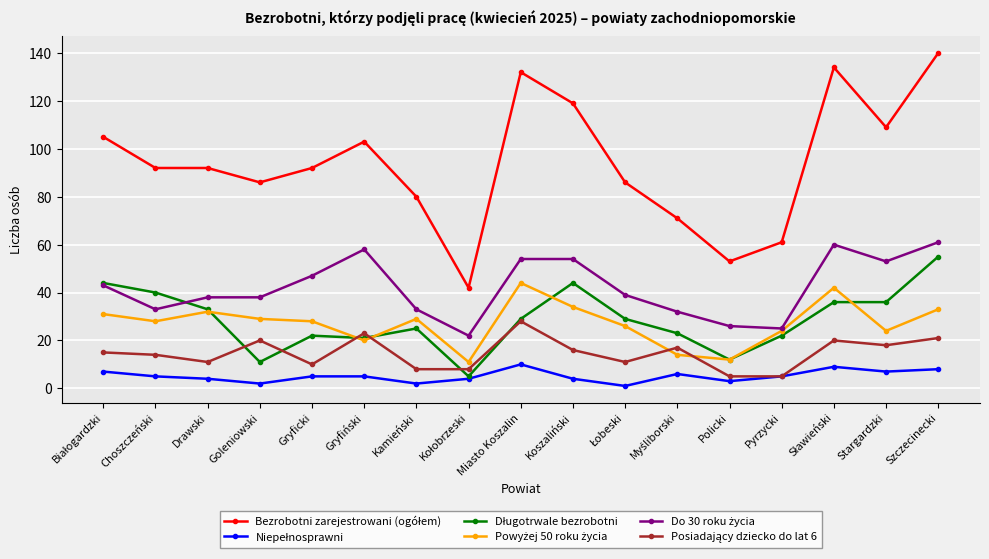

What is the total value across all series at Gryfiński?

230